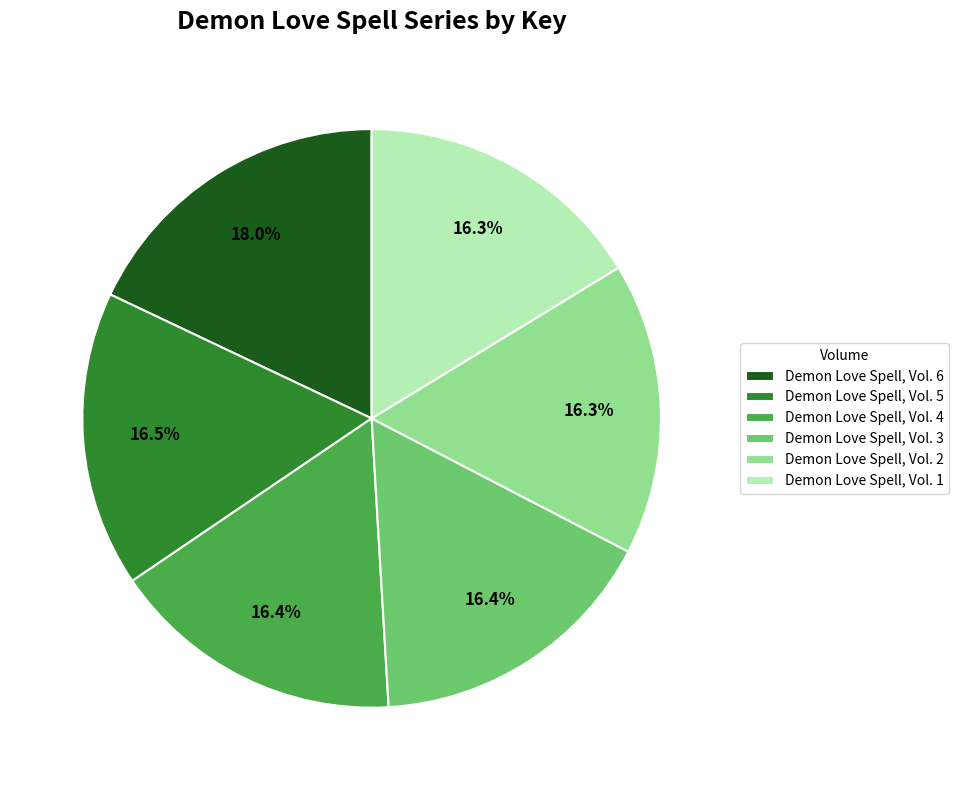

What percentage do Demon Love Spell, Vol. 3 and Demon Love Spell, Vol. 6 together represent?

34.4%